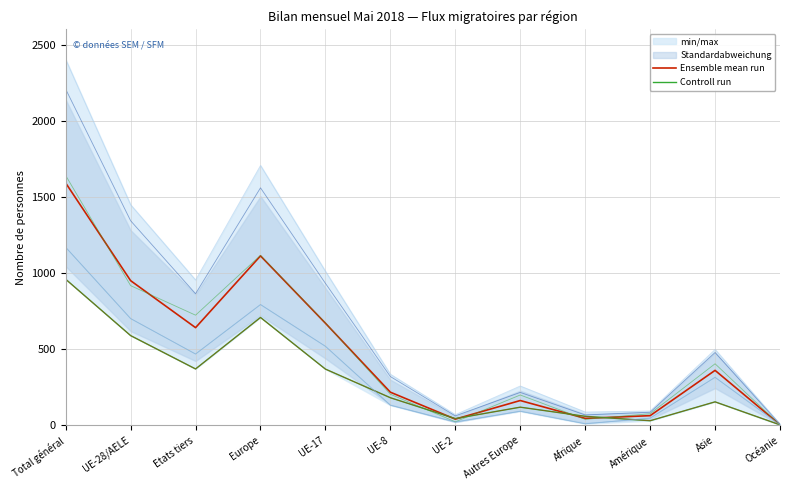

The Ensemble mean run series shows 641.2 at Etats tiers. True or false?

True